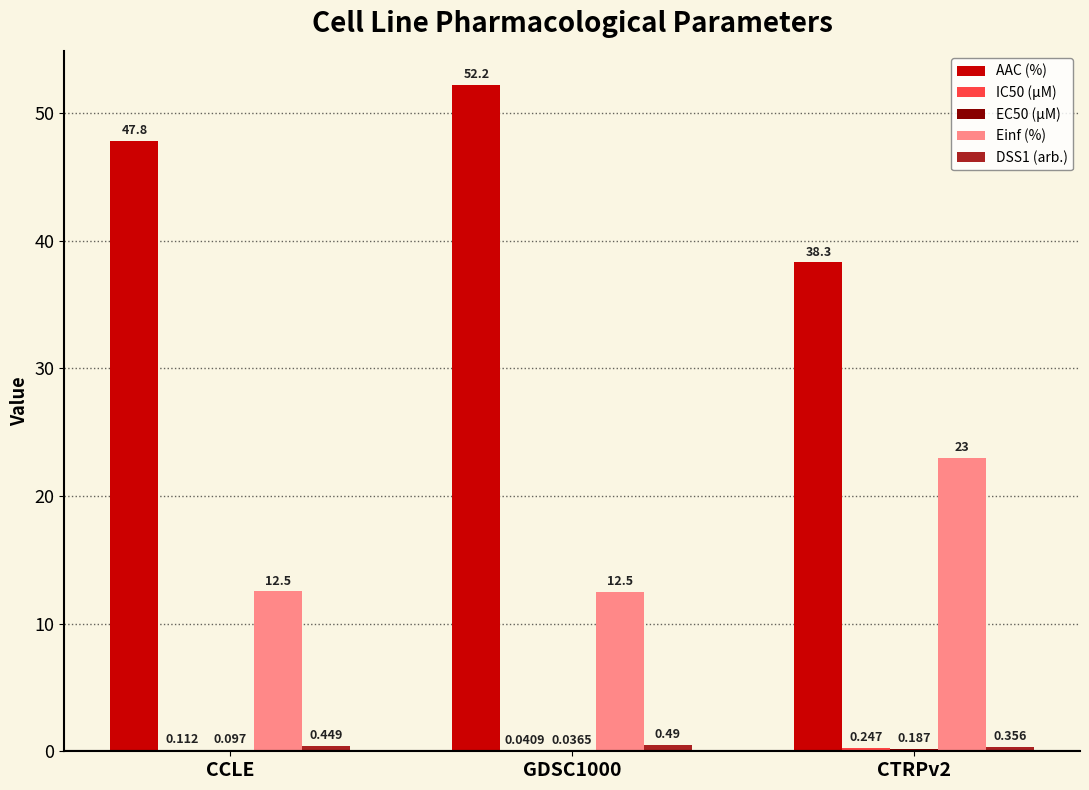

Is the value of Einf (%) at GDSC1000 greater than the value of AAC (%) at GDSC1000?

No